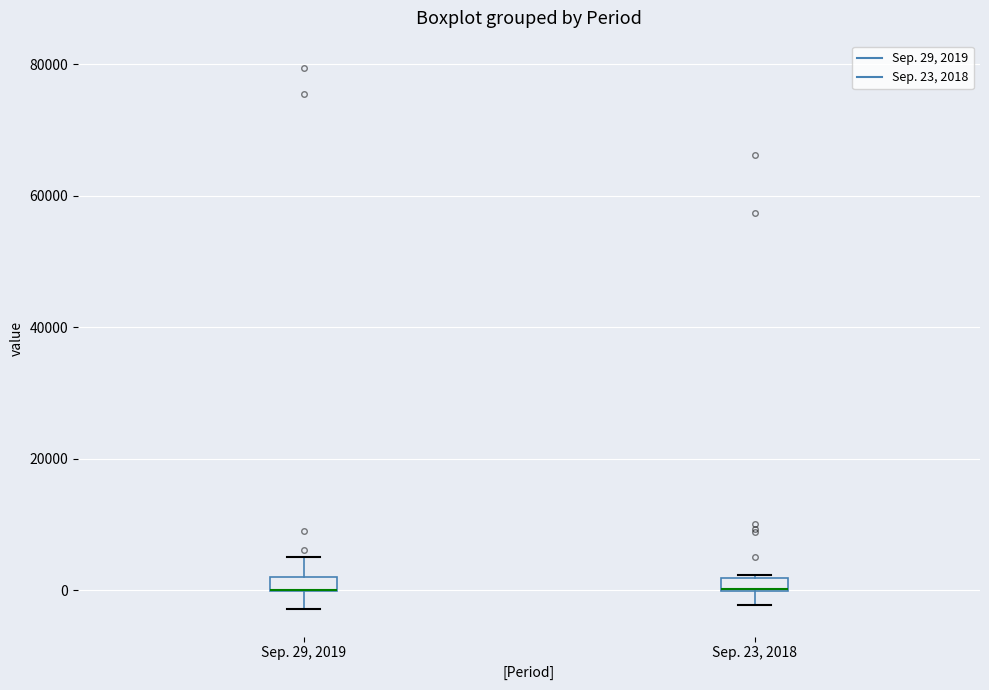

Where is the lower edge of the box for Sep. 29, 2019 on the y-axis? The values are not printed on the chart, so give them approximately, as read against the axis.

0